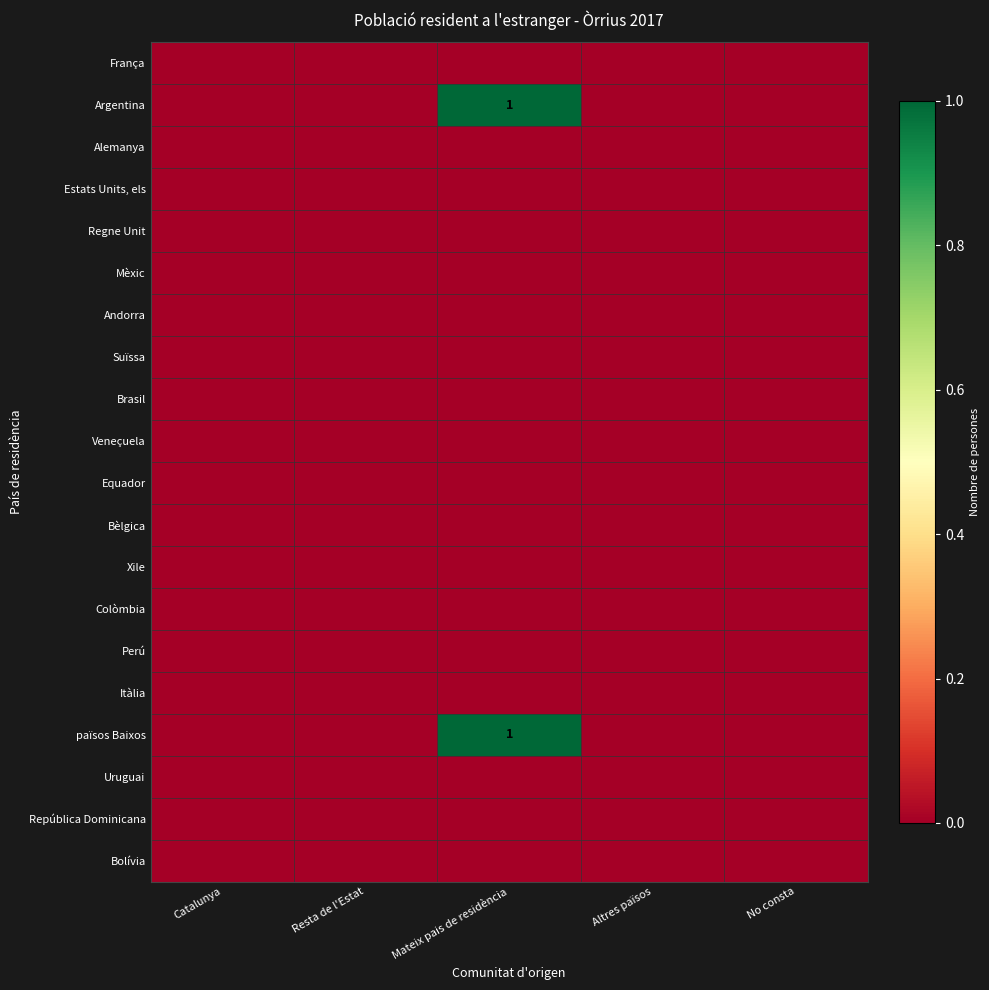

Rank the series by their maximum value, from lowest to highest.

França, Alemanya, Estats Units, els, Regne Unit, Mèxic, Andorra, Suïssa, Brasil, Veneçuela, Equador, Bèlgica, Xile, Colòmbia, Perú, Itàlia, Uruguai, República Dominicana, Bolívia, Argentina, països Baixos